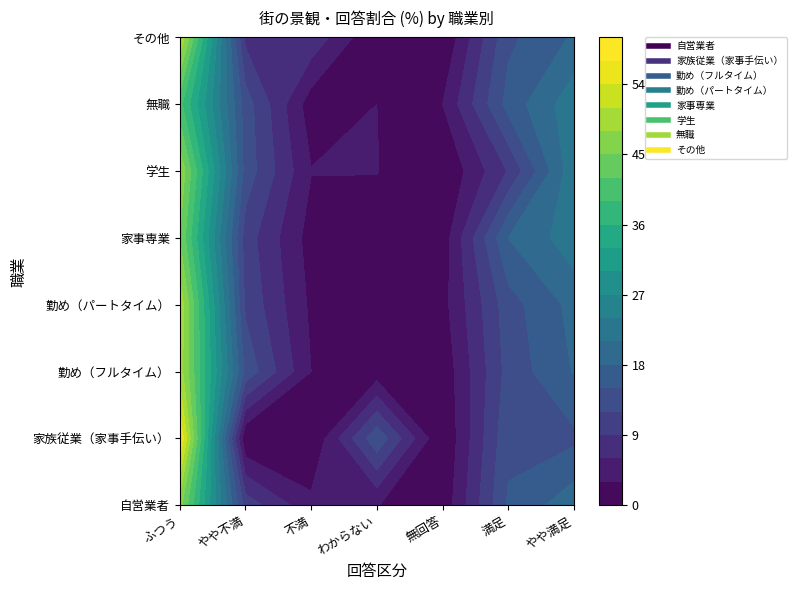

How many data points in 無職 are above 13?

4